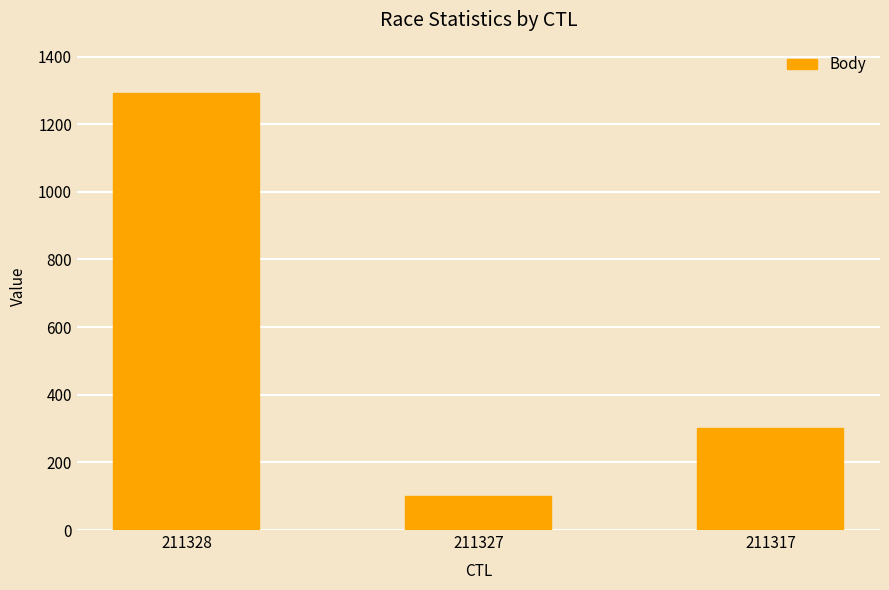

What is the sum of all values?

1695